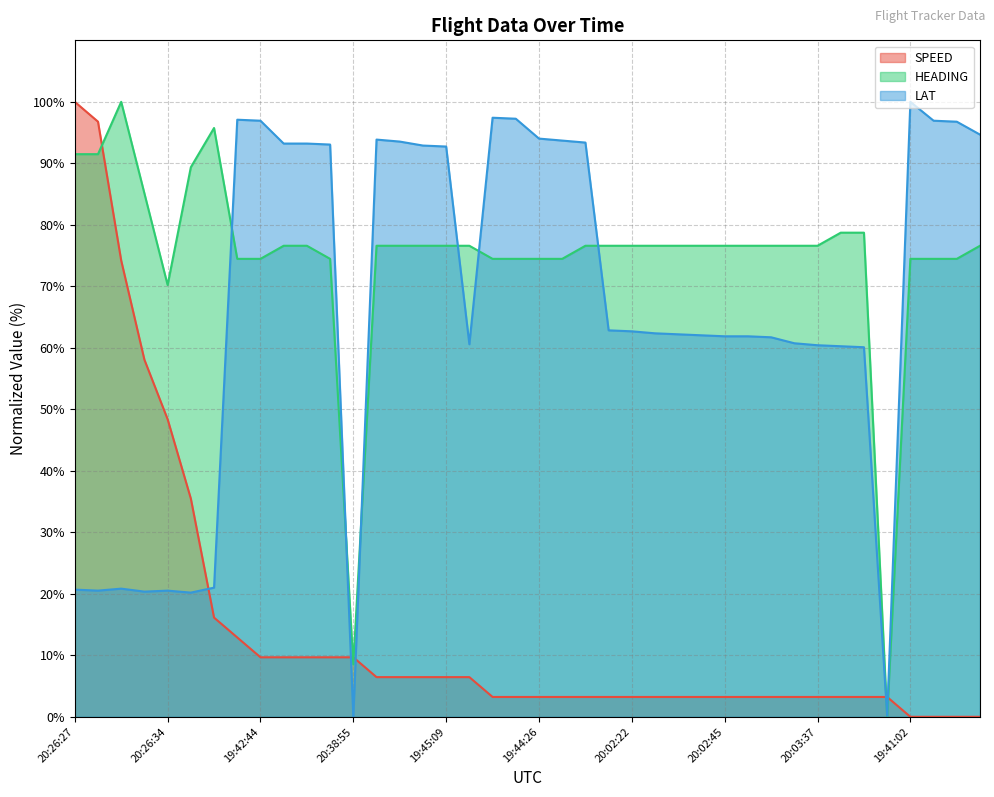

Where does the SPEED series first go above 3?

20:26:27